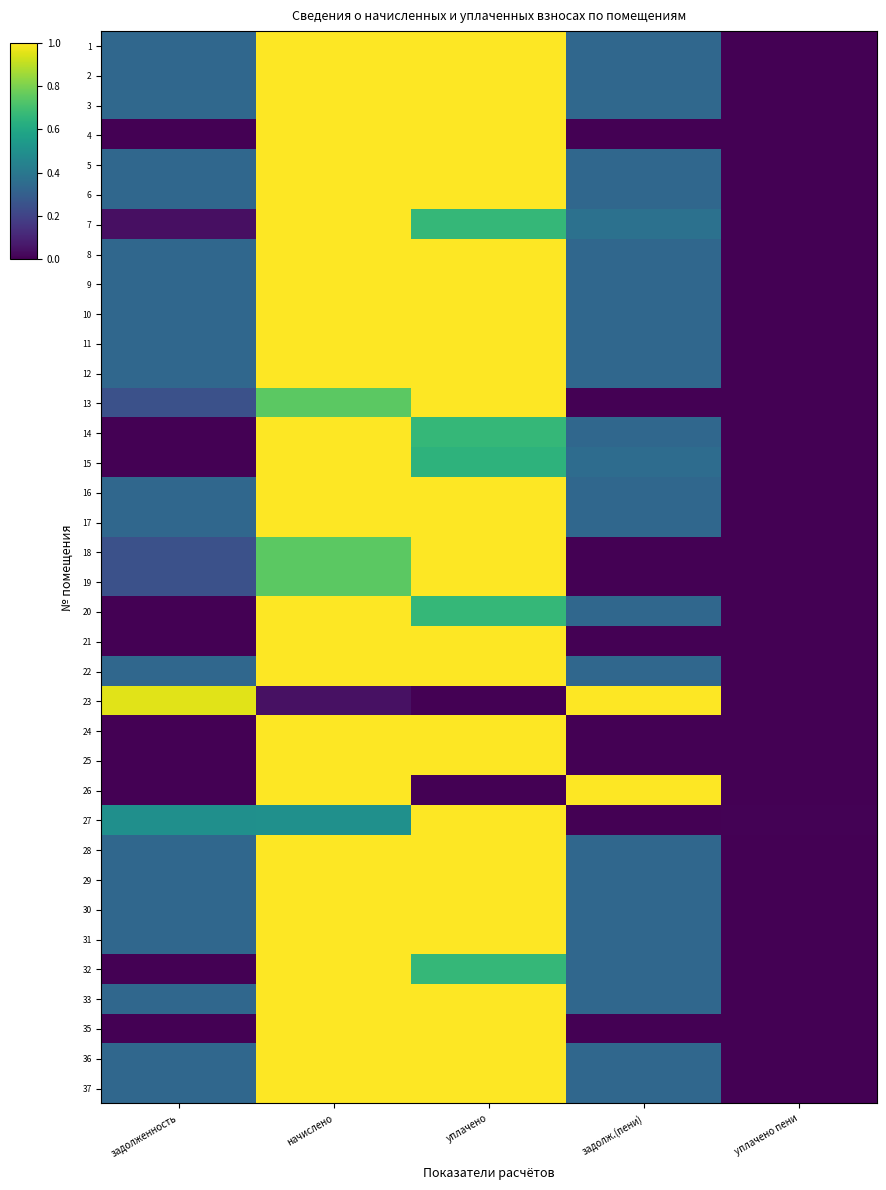

Reading left to right, what are all the values shown in this chart?

1: задолженность=0.3	начислено=1.0	уплачено=1.0	задолж.(пени)=0.3	уплачено пени=0.0
2: задолженность=0.3	начислено=1.0	уплачено=1.0	задолж.(пени)=0.3	уплачено пени=0.0
3: задолженность=0.3	начислено=1.0	уплачено=1.0	задолж.(пени)=0.3	уплачено пени=0.0
4: задолженность=0.0	начислено=1.0	уплачено=1.0	задолж.(пени)=0.0	уплачено пени=0.0
5: задолженность=0.3	начислено=1.0	уплачено=1.0	задолж.(пени)=0.3	уплачено пени=0.0
6: задолженность=0.3	начислено=1.0	уплачено=1.0	задолж.(пени)=0.3	уплачено пени=0.0
7: задолженность=0.0	начислено=1.0	уплачено=0.7	задолж.(пени)=0.4	уплачено пени=0.0
8: задолженность=0.3	начислено=1.0	уплачено=1.0	задолж.(пени)=0.3	уплачено пени=0.0
9: задолженность=0.3	начислено=1.0	уплачено=1.0	задолж.(пени)=0.3	уплачено пени=0.0
10: задолженность=0.3	начислено=1.0	уплачено=1.0	задолж.(пени)=0.3	уплачено пени=0.0
11: задолженность=0.3	начислено=1.0	уплачено=1.0	задолж.(пени)=0.3	уплачено пени=0.0
12: задолженность=0.3	начислено=1.0	уплачено=1.0	задолж.(пени)=0.3	уплачено пени=0.0
13: задолженность=0.2	начислено=0.7	уплачено=1.0	задолж.(пени)=0.0	уплачено пени=0.0
14: задолженность=0.0	начислено=1.0	уплачено=0.7	задолж.(пени)=0.3	уплачено пени=0.0
15: задолженность=0.0	начислено=1.0	уплачено=0.6	задолж.(пени)=0.4	уплачено пени=0.0
16: задолженность=0.3	начислено=1.0	уплачено=1.0	задолж.(пени)=0.3	уплачено пени=0.0
17: задолженность=0.3	начислено=1.0	уплачено=1.0	задолж.(пени)=0.3	уплачено пени=0.0
18: задолженность=0.2	начислено=0.7	уплачено=1.0	задолж.(пени)=0.0	уплачено пени=0.0
19: задолженность=0.2	начислено=0.7	уплачено=1.0	задолж.(пени)=0.0	уплачено пени=0.0
20: задолженность=0.0	начислено=1.0	уплачено=0.7	задолж.(пени)=0.3	уплачено пени=0.0
21: задолженность=0.0	начислено=1.0	уплачено=1.0	задолж.(пени)=0.0	уплачено пени=0.0
22: задолженность=0.3	начислено=1.0	уплачено=1.0	задолж.(пени)=0.3	уплачено пени=0.0
23: задолженность=1.0	начислено=0.0	уплачено=0.0	задолж.(пени)=1.0	уплачено пени=0.0
24: задолженность=0.0	начислено=1.0	уплачено=1.0	задолж.(пени)=0.0	уплачено пени=0.0
25: задолженность=0.0	начислено=1.0	уплачено=1.0	задолж.(пени)=0.0	уплачено пени=0.0
26: задолженность=0.0	начислено=1.0	уплачено=0.0	задолж.(пени)=1.0	уплачено пени=0.0
27: задолженность=0.5	начислено=0.5	уплачено=1.0	задолж.(пени)=0.0	уплачено пени=0.0
28: задолженность=0.3	начислено=1.0	уплачено=1.0	задолж.(пени)=0.3	уплачено пени=0.0
29: задолженность=0.3	начислено=1.0	уплачено=1.0	задолж.(пени)=0.3	уплачено пени=0.0
30: задолженность=0.3	начислено=1.0	уплачено=1.0	задолж.(пени)=0.3	уплачено пени=0.0
31: задолженность=0.3	начислено=1.0	уплачено=1.0	задолж.(пени)=0.3	уплачено пени=0.0
32: задолженность=0.0	начислено=1.0	уплачено=0.7	задолж.(пени)=0.3	уплачено пени=0.0
33: задолженность=0.3	начислено=1.0	уплачено=1.0	задолж.(пени)=0.3	уплачено пени=0.0
35: задолженность=0.0	начислено=1.0	уплачено=1.0	задолж.(пени)=0.0	уплачено пени=0.0
36: задолженность=0.3	начислено=1.0	уплачено=1.0	задолж.(пени)=0.3	уплачено пени=0.0
37: задолженность=0.3	начислено=1.0	уплачено=1.0	задолж.(пени)=0.3	уплачено пени=0.0